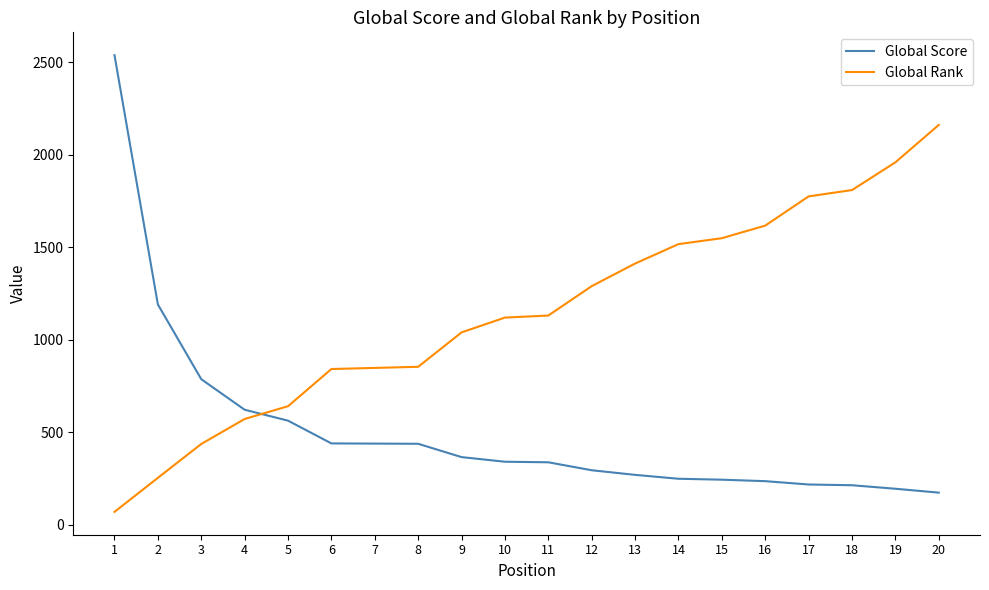

How many intersections are there between Global Score and Global Rank?

1